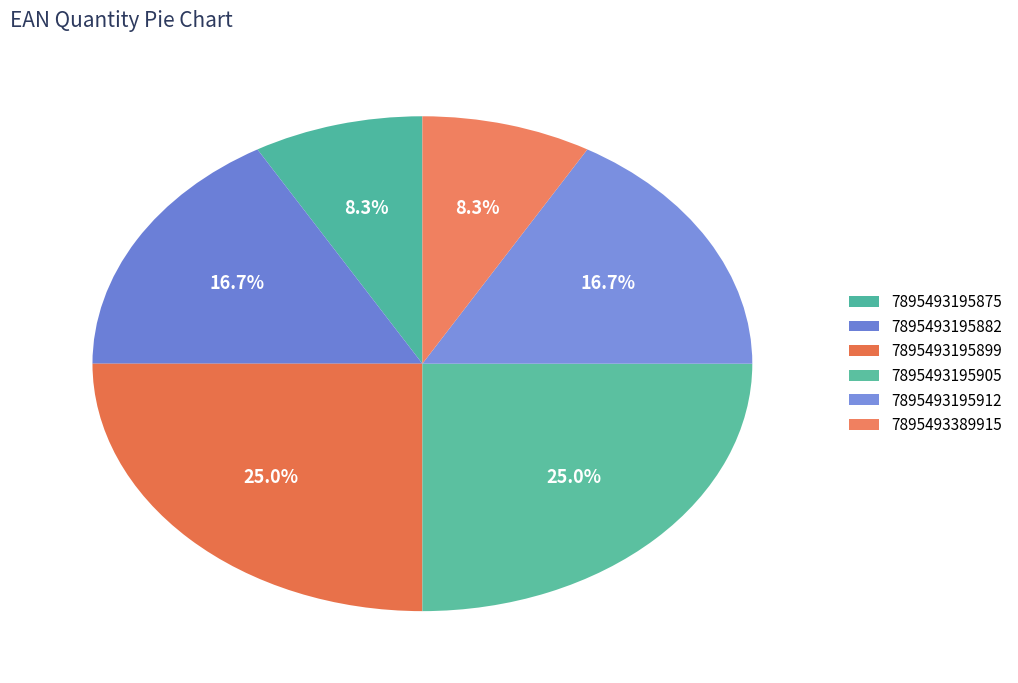

Which slice is the largest?

7895493195899